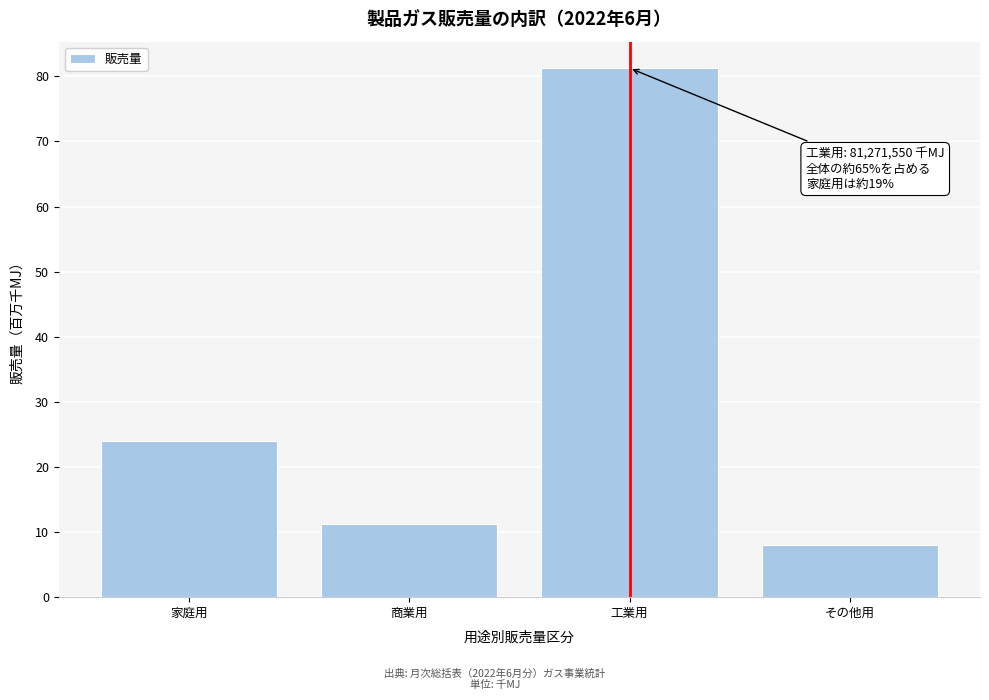

Reading left to right, what are all the values shown in this chart?

24.0	11.2	81.3	8.1